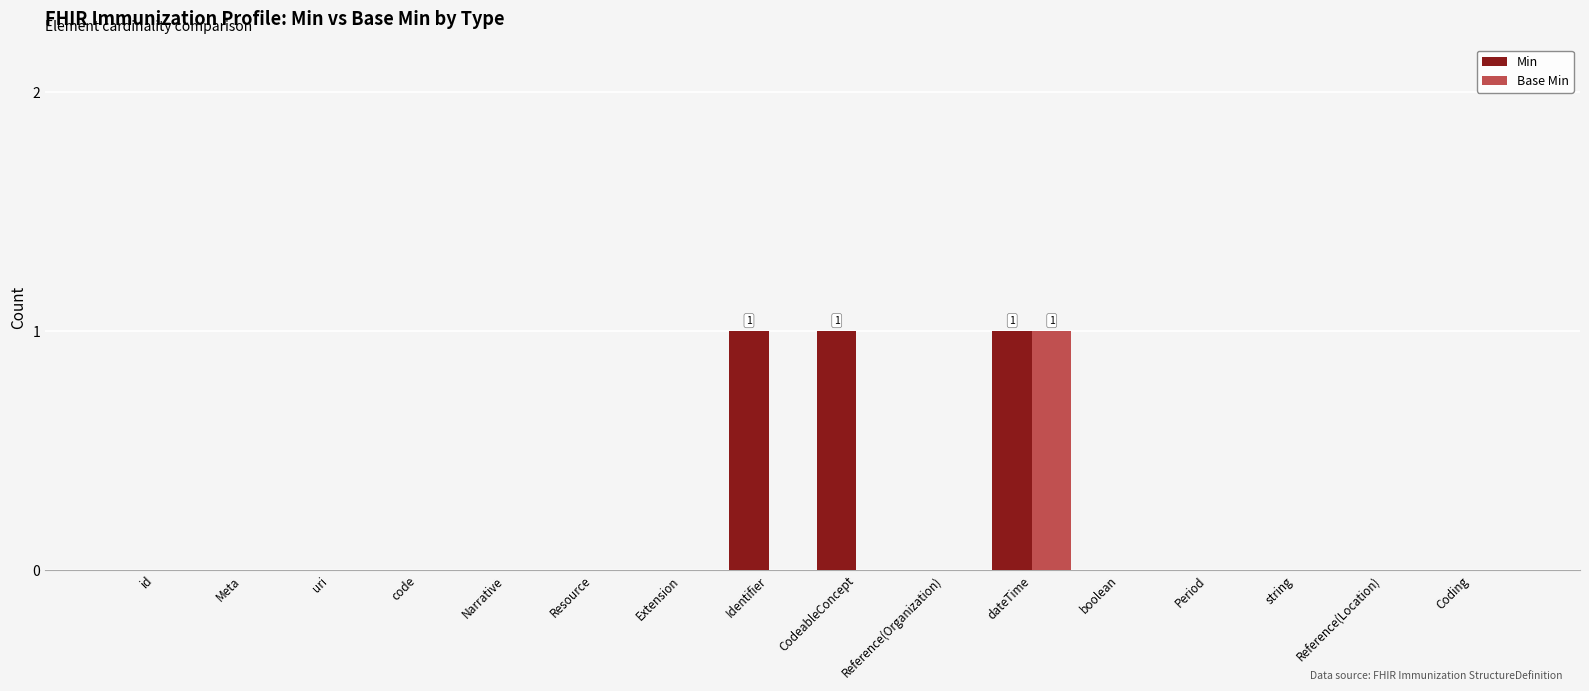

The value of Base Min at uri is 0. True or false?

True